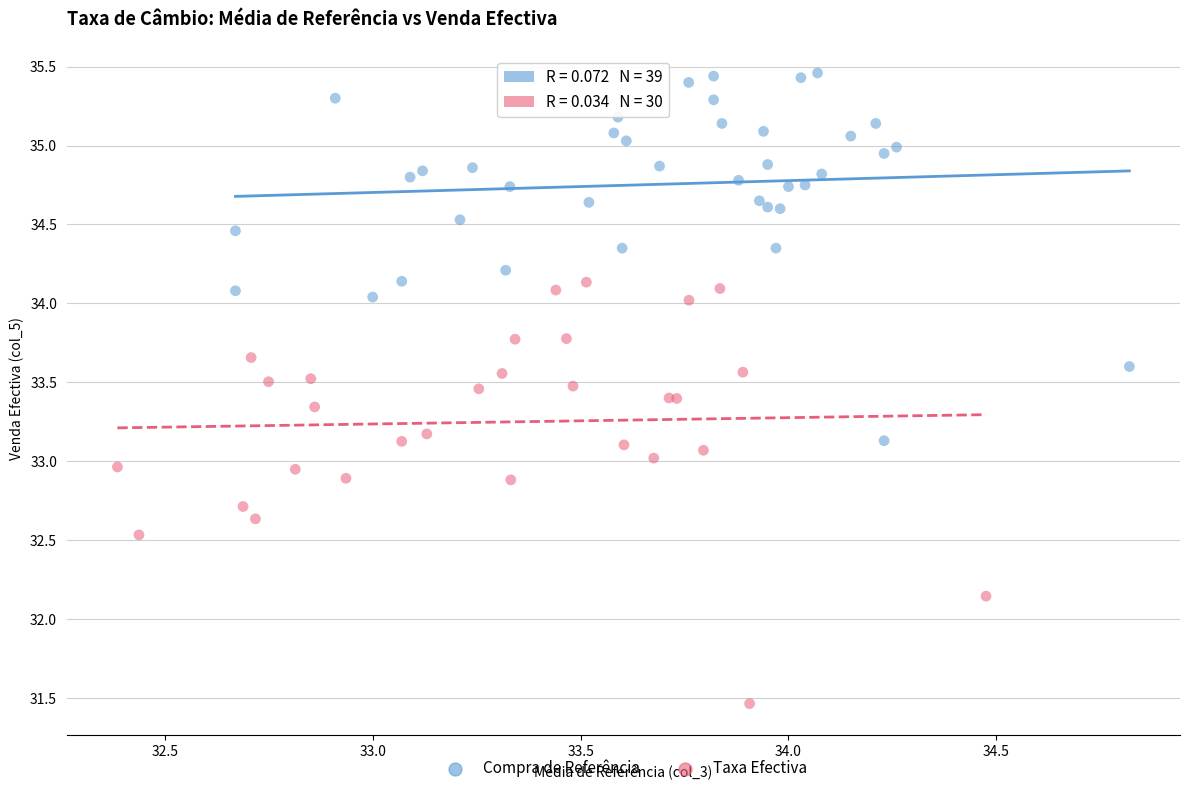

Which series contains the highest Y value?

Compra de Referência